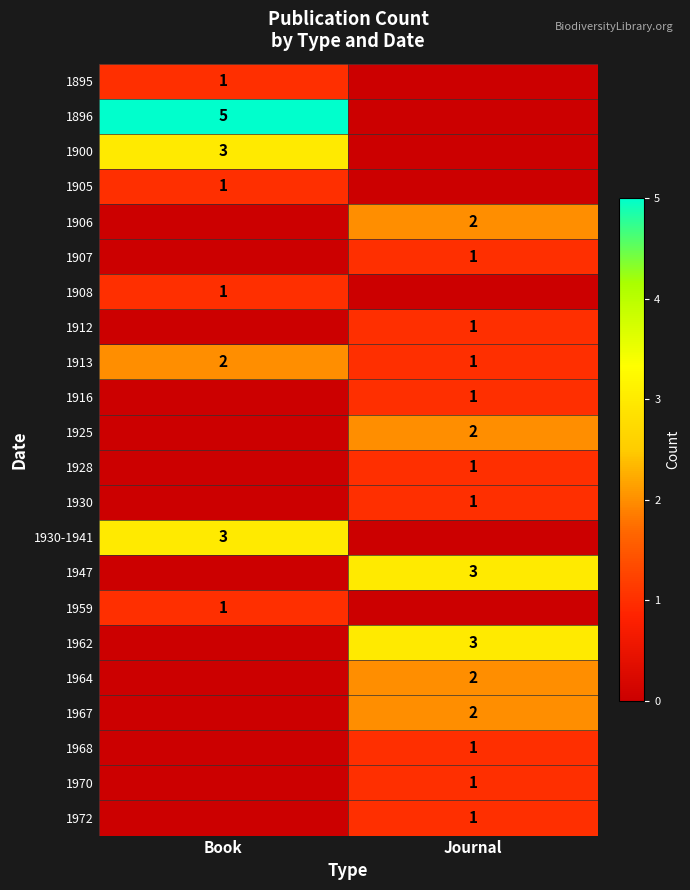

True or false: 1930 has a value of 1 at Journal.

True